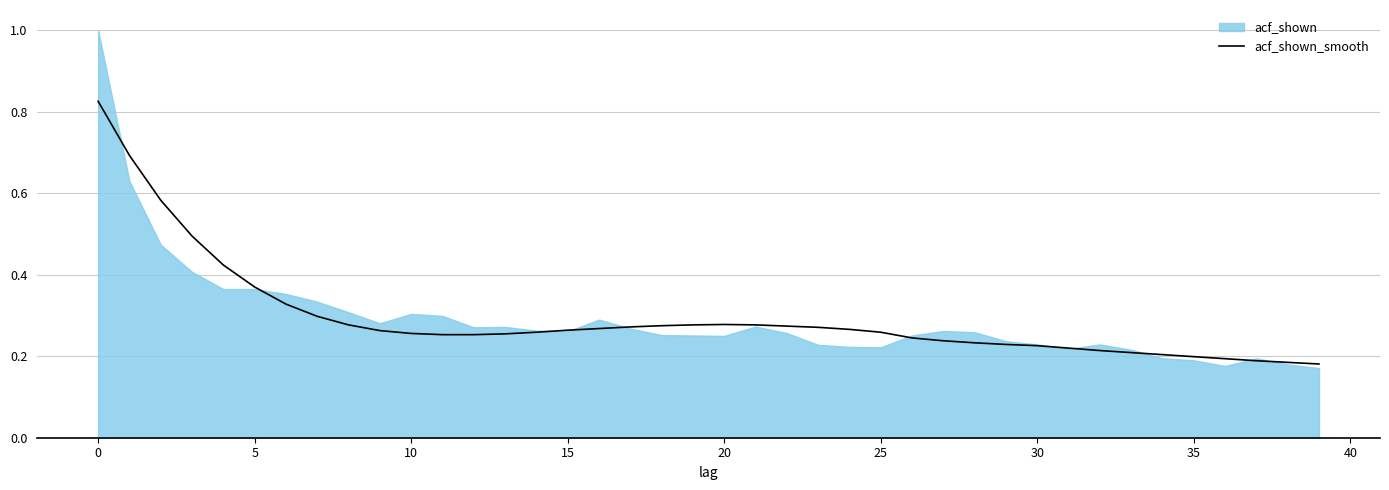

How many points are higher than both their immediate neighbors (excluding endpoints)?

1